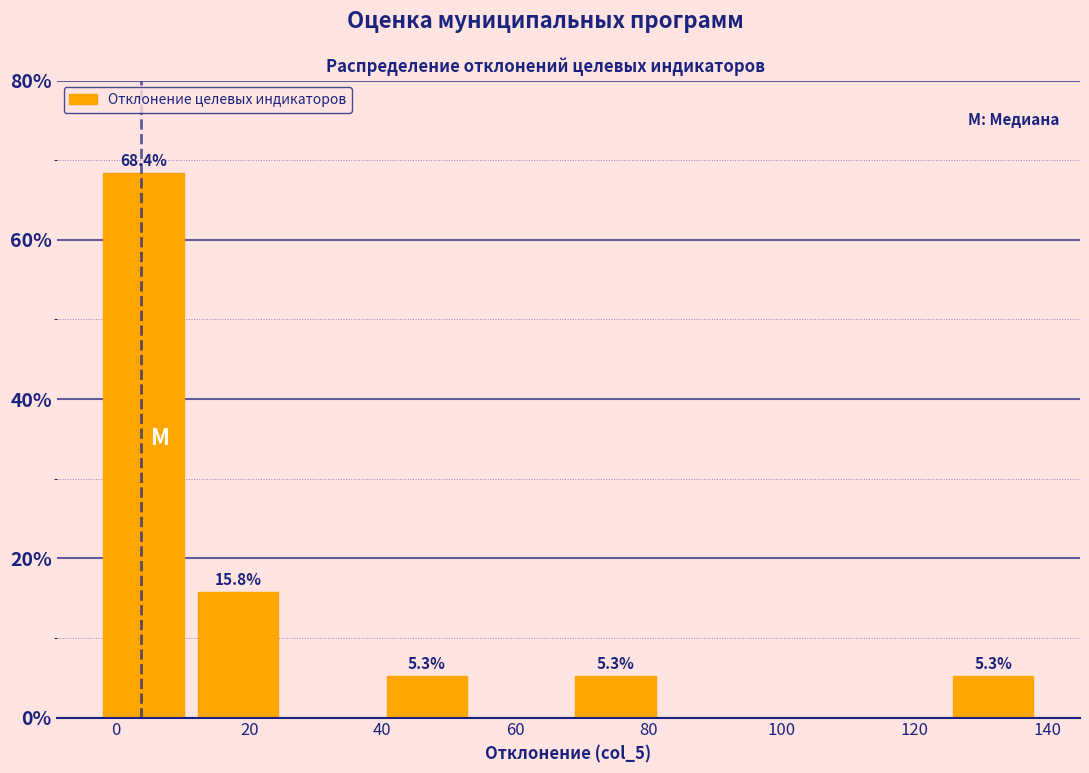

Over which range of the x-axis is the bar tallest?

-3.0 to 11.2